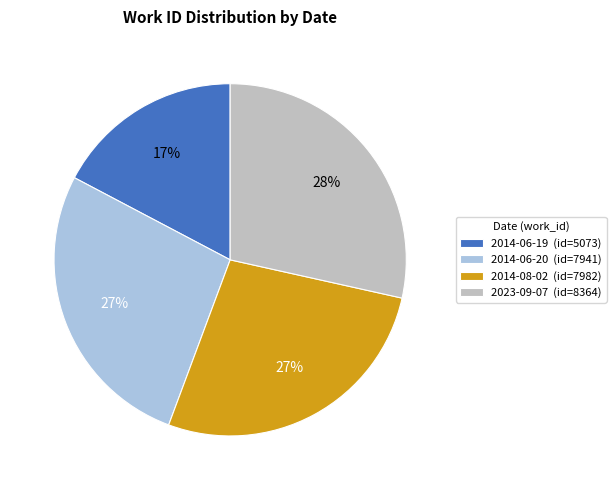

What percentage is the 2023-09-07 slice, to the nearest percent?

28%